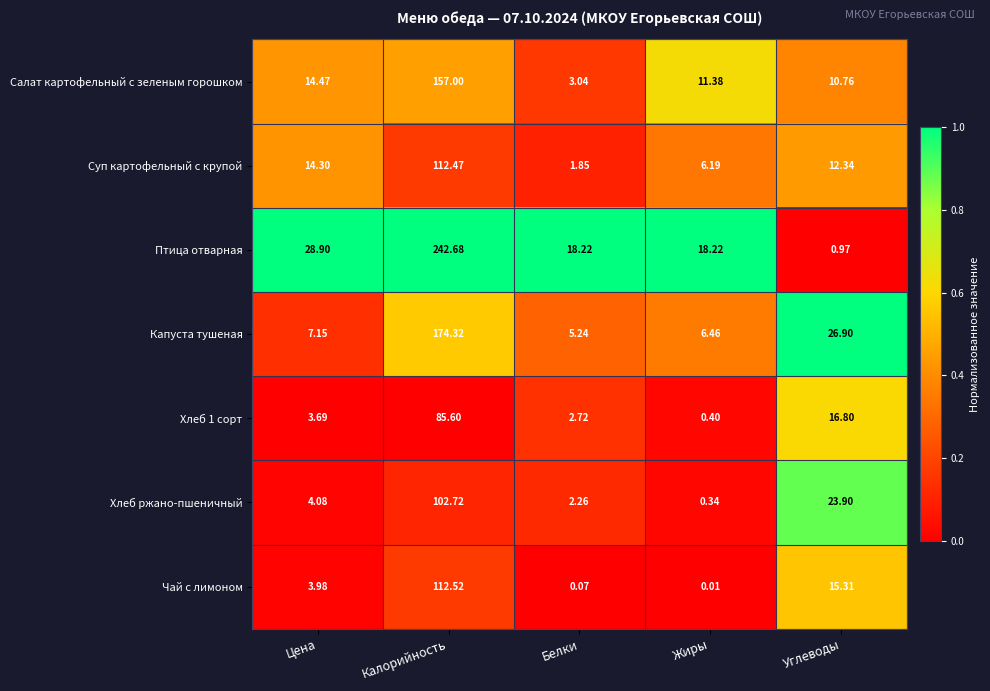

At Цена, list the series in order from smallest to largest.

Хлеб 1 сорт, Чай с лимоном, Хлеб ржано-пшеничный, Капуста тушеная, Суп картофельный с крупой, Салат картофельный с зеленым горошком, Птица отварная